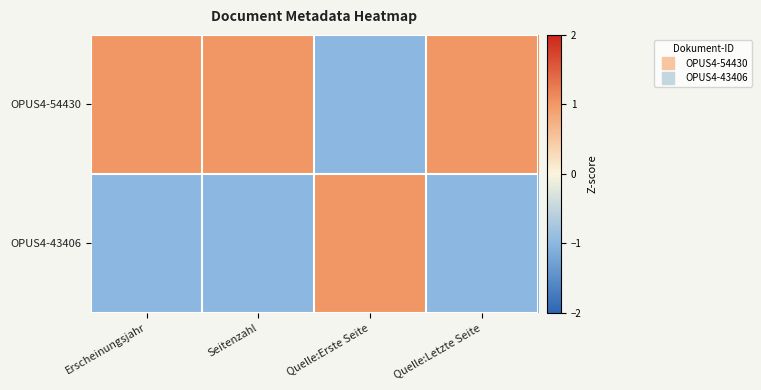

At Quelle:Letzte Seite, list the series in order from largest to smallest.

OPUS4-54430, OPUS4-43406